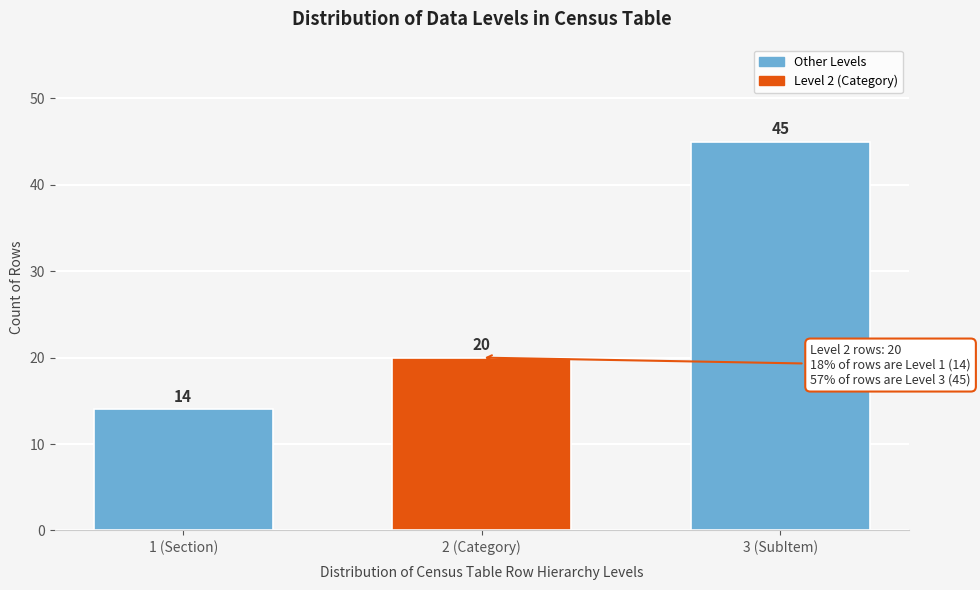

Reading left to right, what are all the values shown in this chart?

1 (Section)=14	2 (Category)=20	3 (SubItem)=45